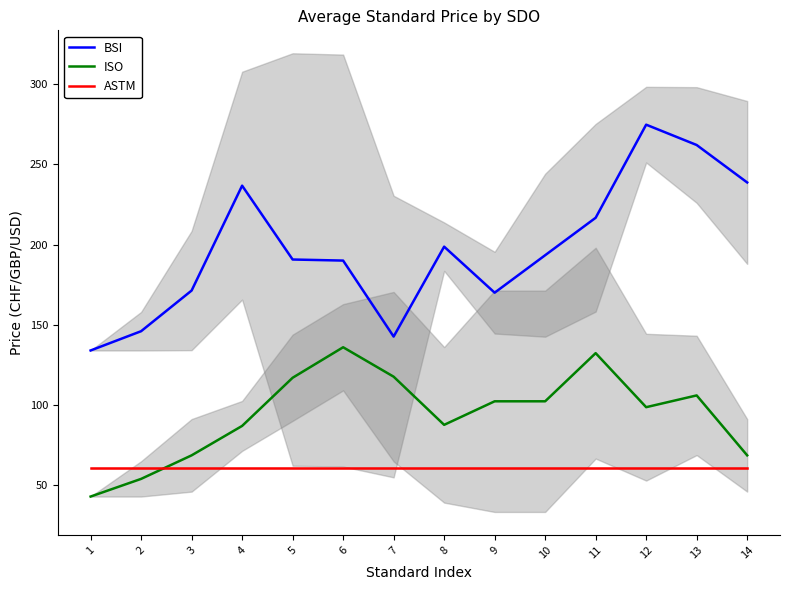

What is the spread (max minus min) of values at 10?

132.3